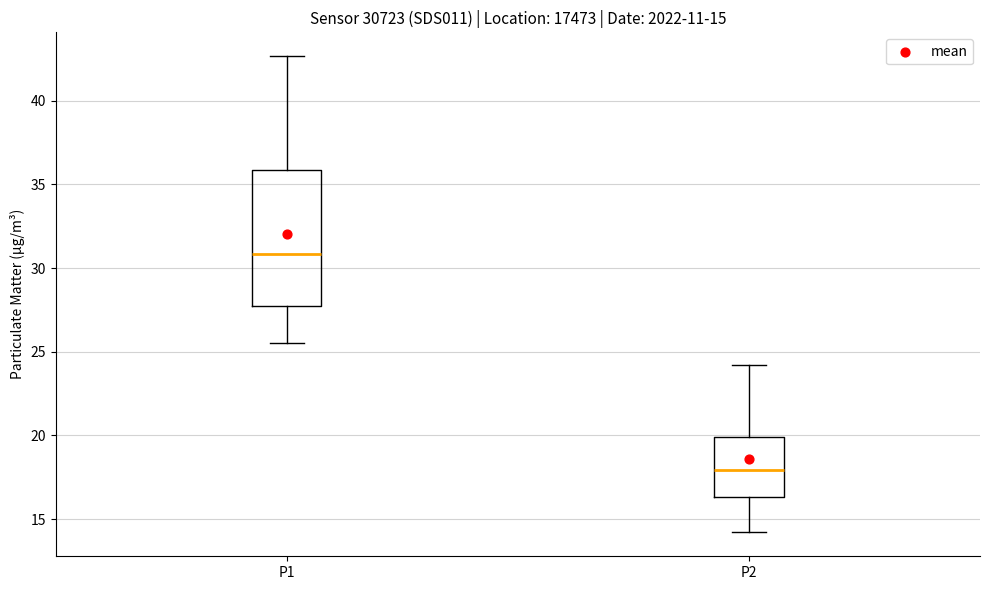

Which box's median line is the lowest?

P2